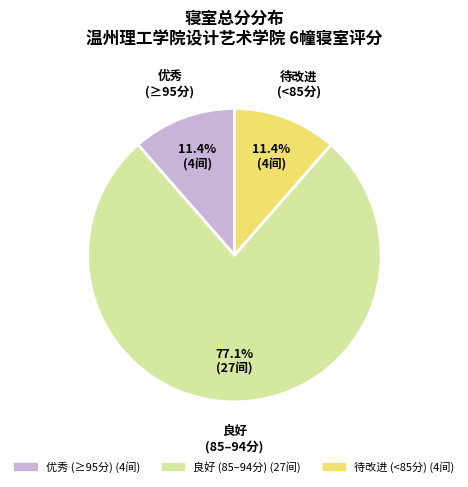

How many slices are in this pie chart?

3